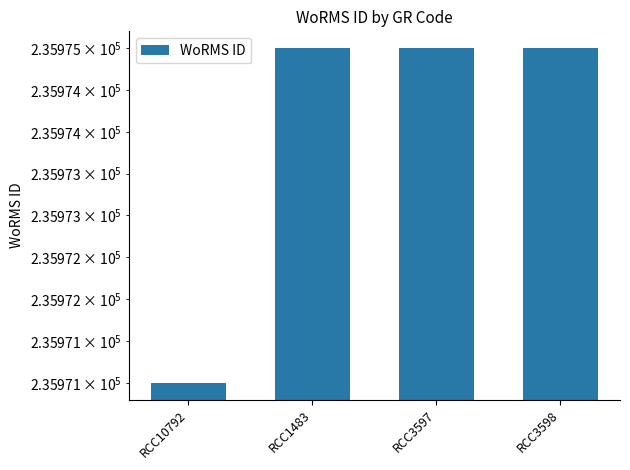

How many values are between 235975 and 235976?

3